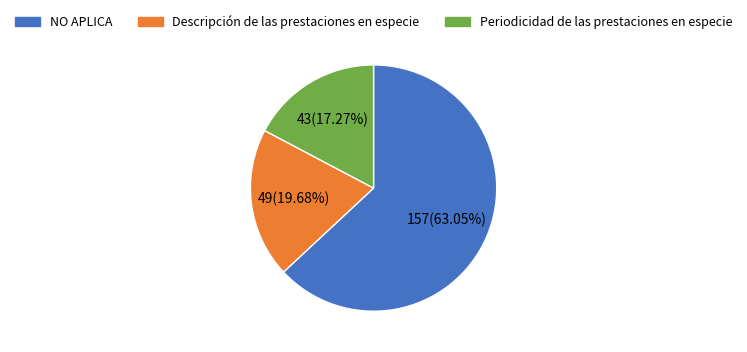

To the nearest percent, what percentage of the pie is Periodicidad de las prestaciones en especie?

17%